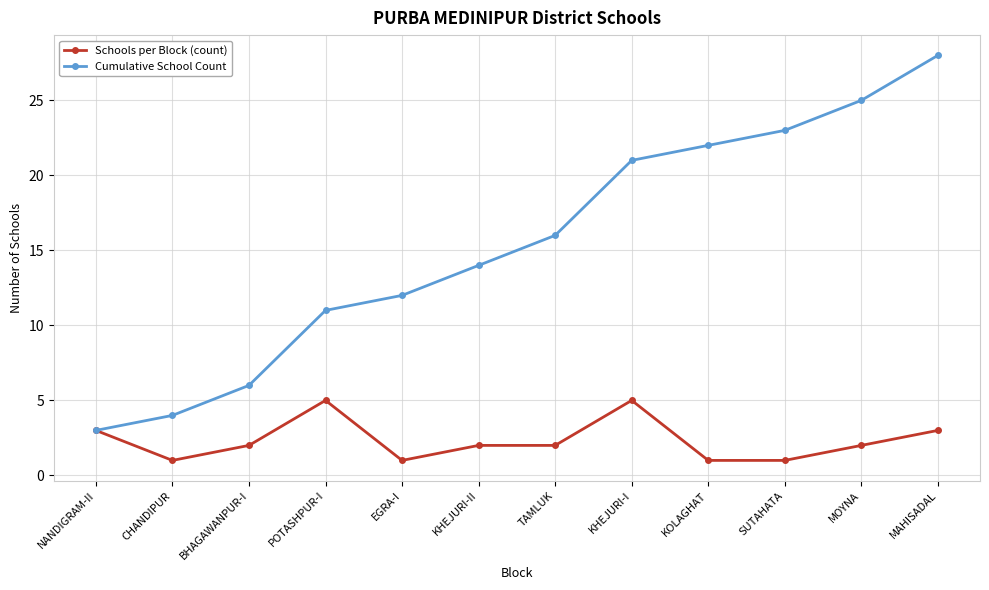

How many distinct data groups are displayed?

2